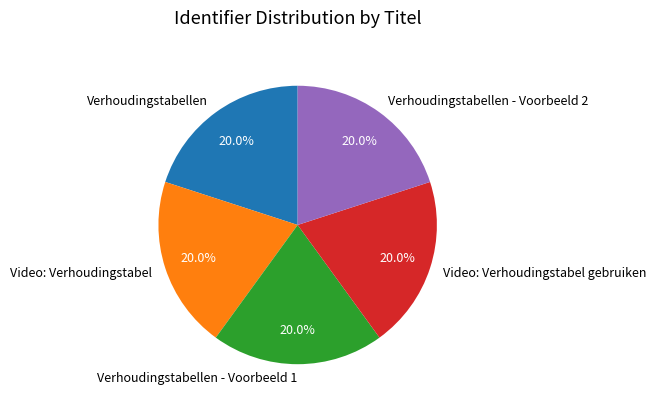

Approximately how many times larger is the value at Verhoudingstabellen - Voorbeeld 1 compared to Video: Verhoudingstabel gebruiken?

1.0